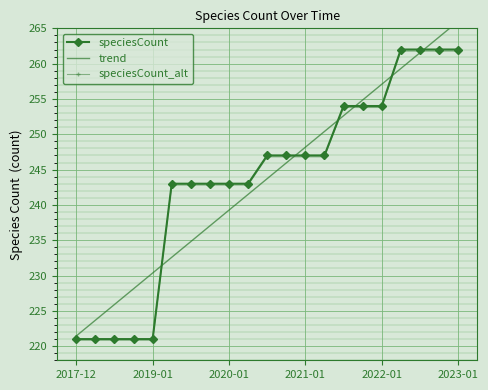

Is it true that trend equals 243.7 at 10?

True